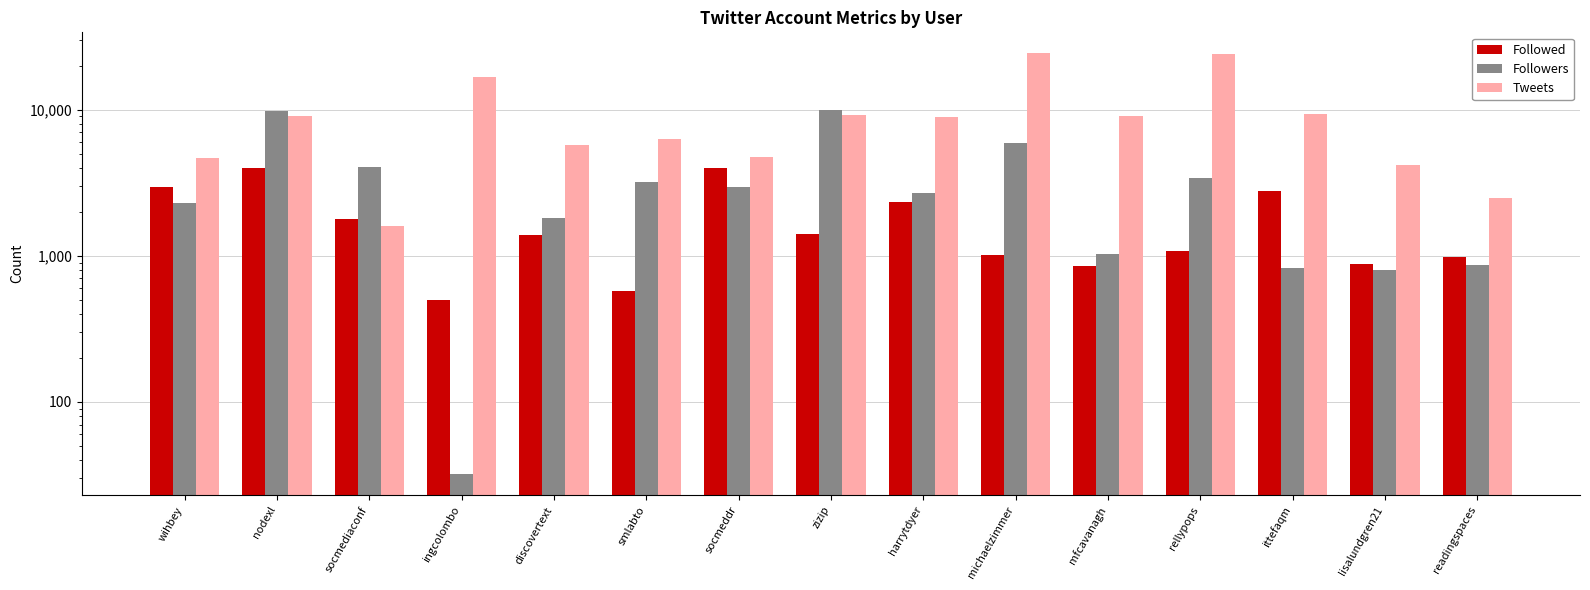

What is the lowest value of the Followers series?

32